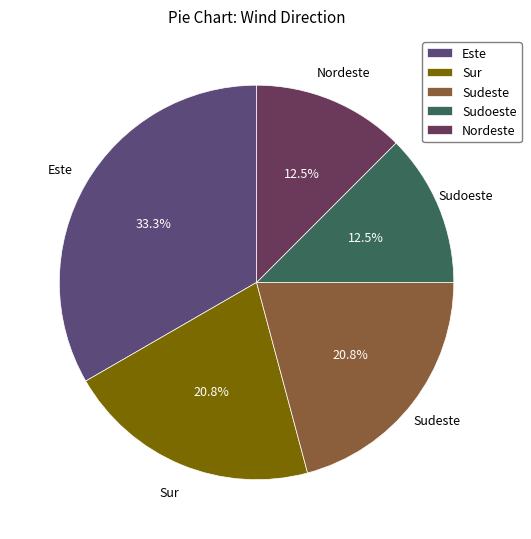

What percentage is the Este slice, to the nearest percent?

33%